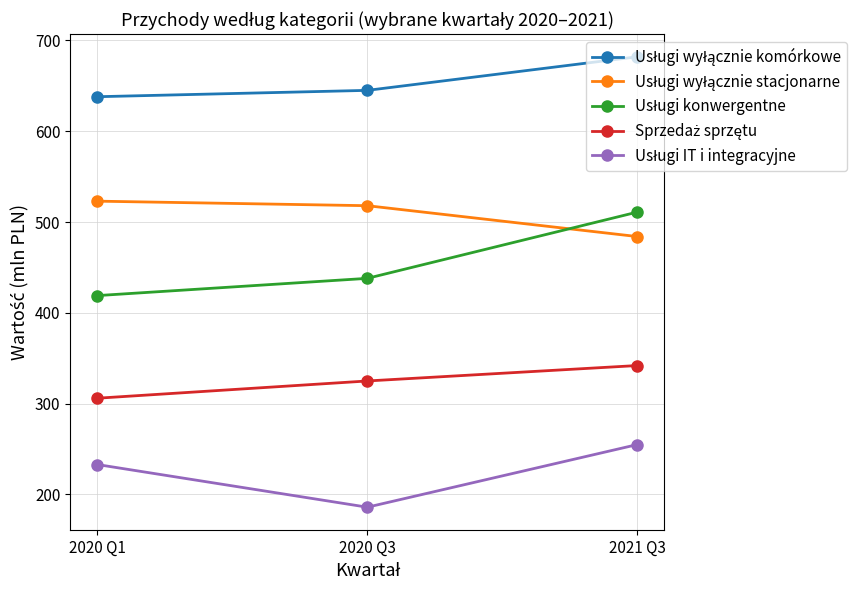

What is the total value across all series at 2021 Q3?

2274